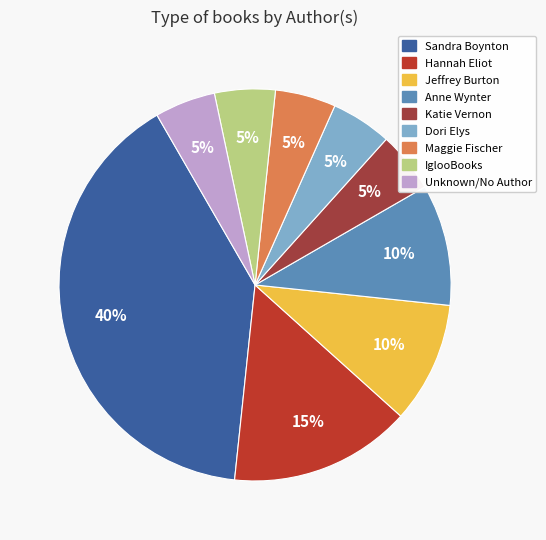

Count the number of slices in the pie.

9